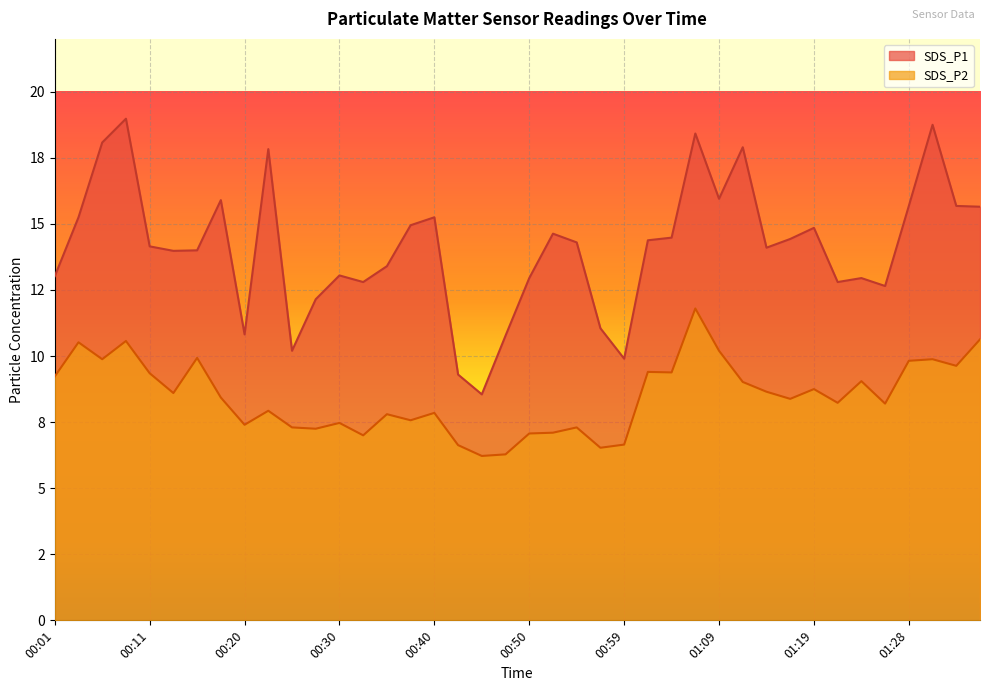

What is the spread (max minus min) of values at 00:23?

9.9